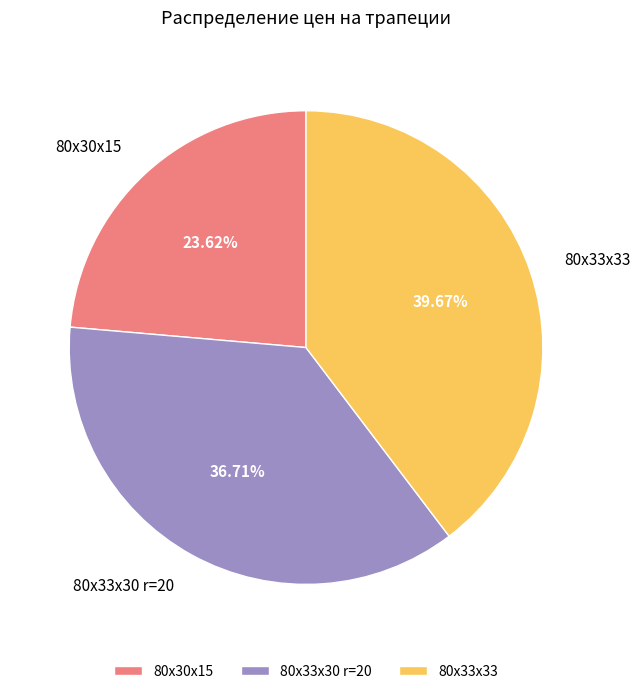

To the nearest percent, what portion does 80х30х15 represent?

24%